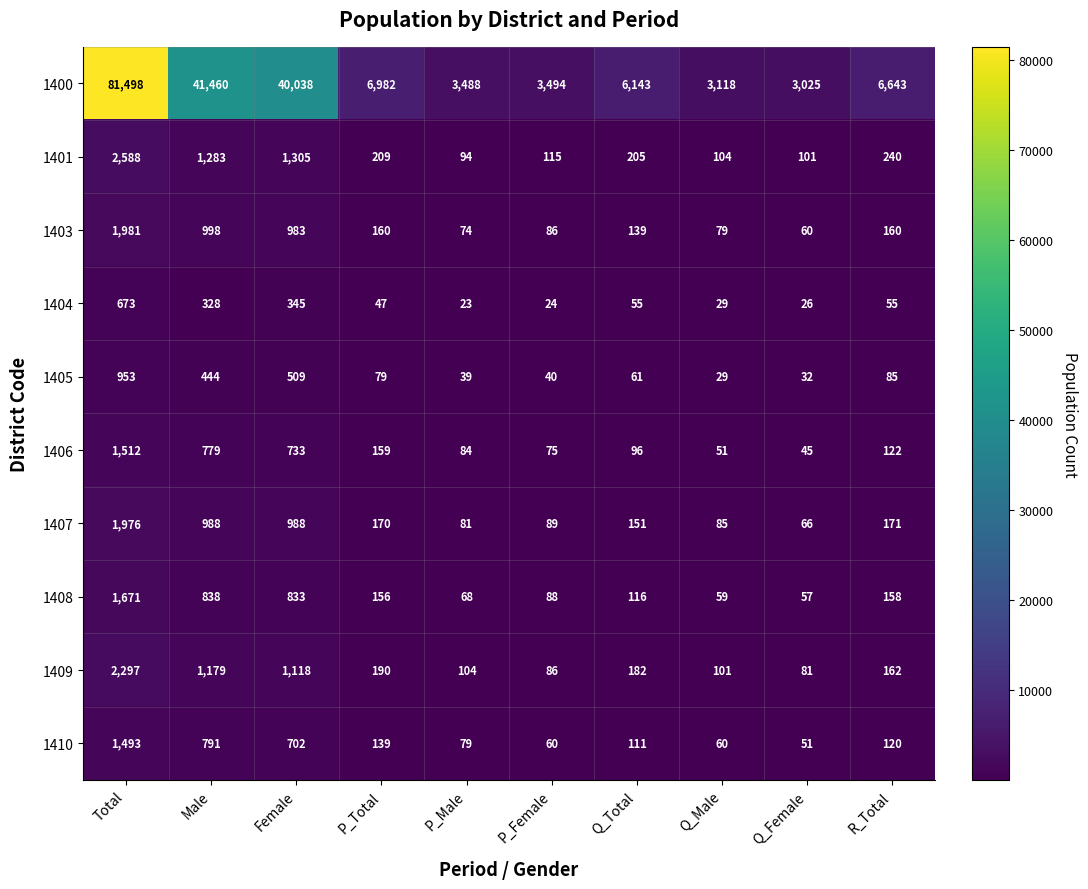

Rank the series at Q_Female from lowest to highest value.

1404, 1405, 1406, 1410, 1408, 1403, 1407, 1409, 1401, 1400